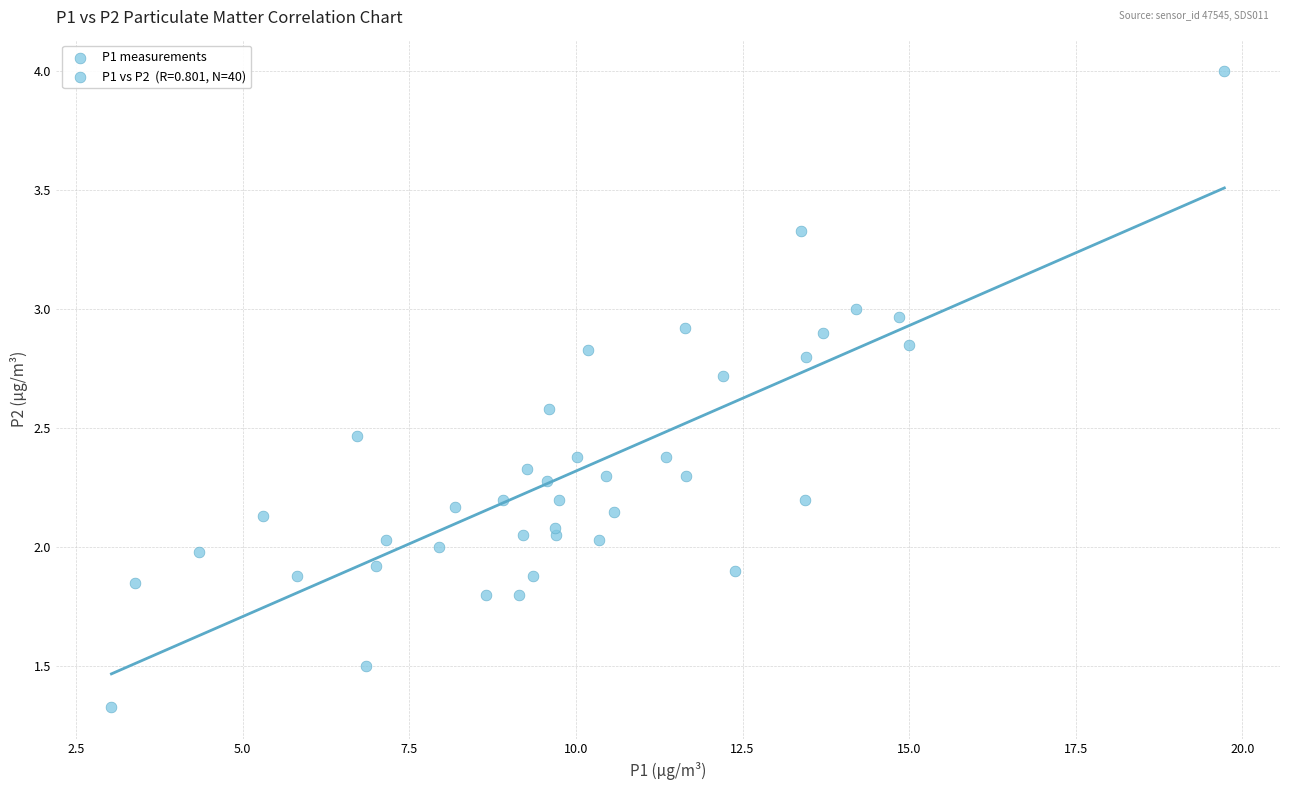

What is the range of Y values (max minus min)?

2.7